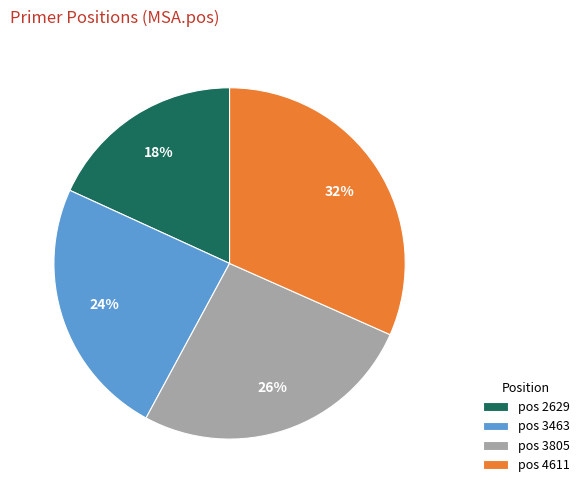

True or false: pos 3805 accounts for 17% of the total.

False